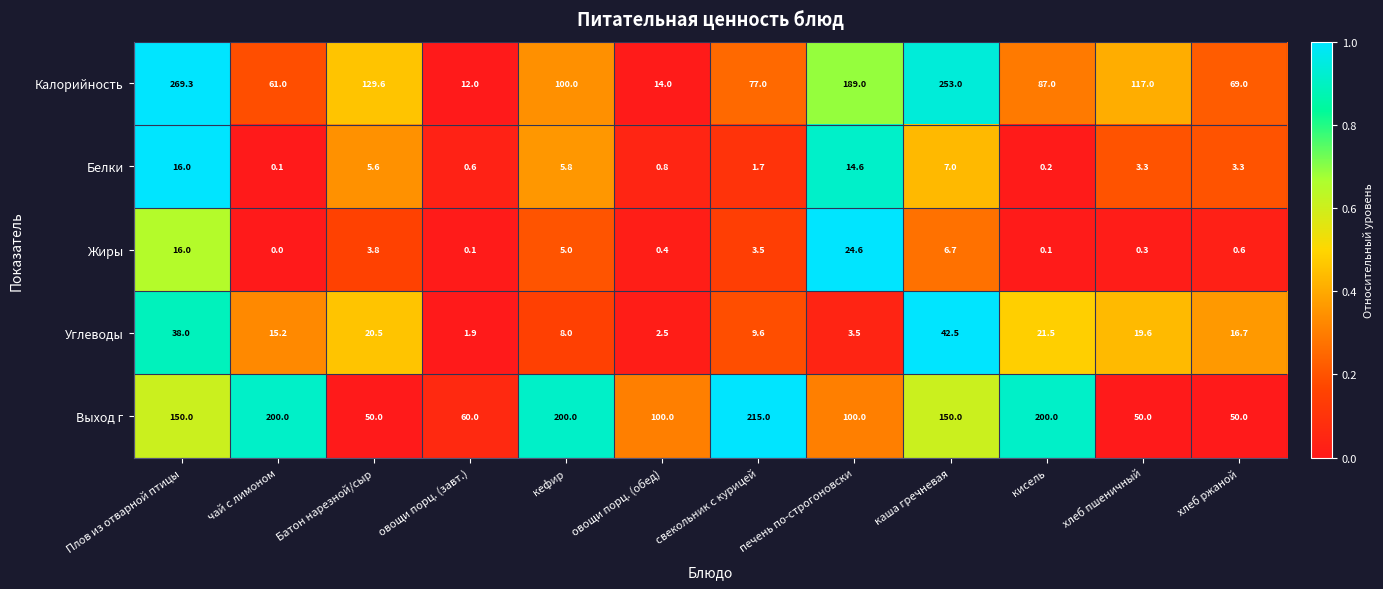

At which category is the sum across all series the highest?

Плов из отварной птицы